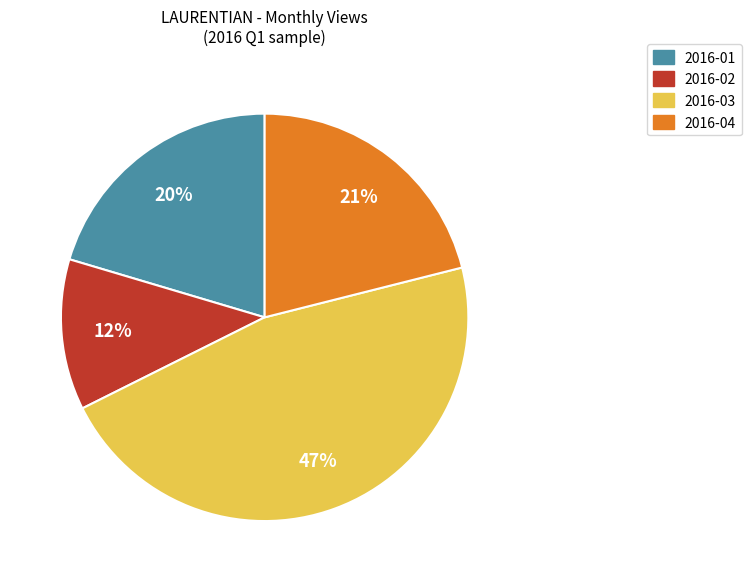

Is there any slice that represents more than half of the pie?

No